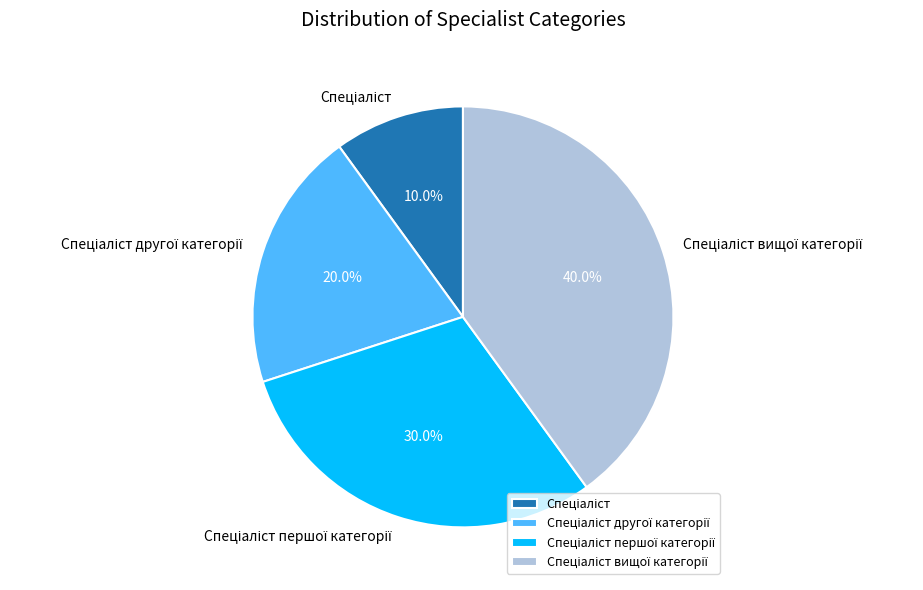

Does any single category account for the majority?

No